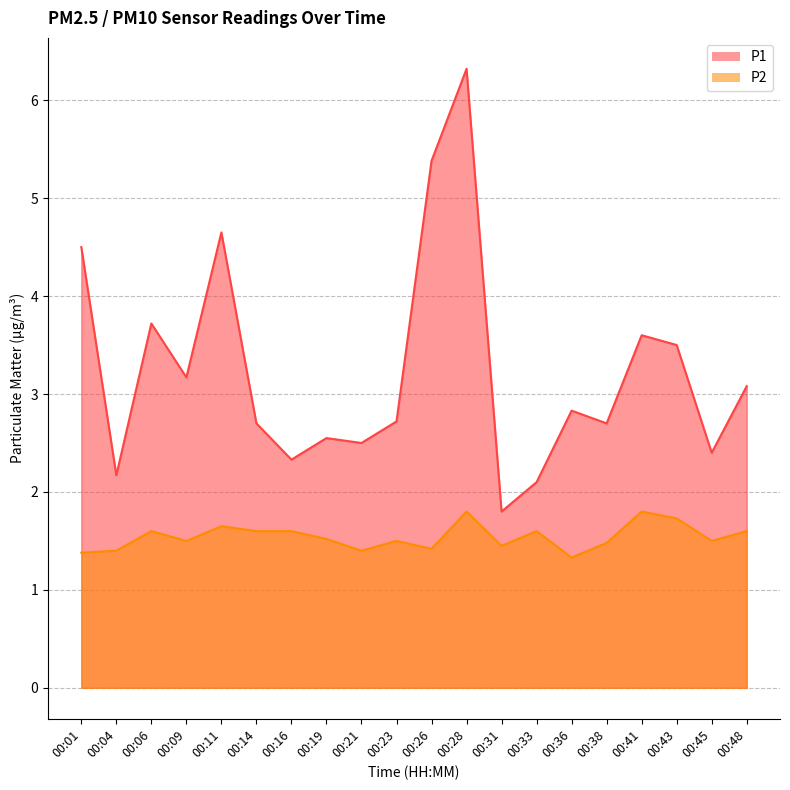

Reading left to right, what are all the values shown in this chart?

P1: 00:01=4.5	00:04=2.2	00:06=3.7	00:09=3.2	00:11=4.7	00:14=2.7	00:16=2.3	00:19=2.5	00:21=2.5	00:23=2.7	00:26=5.4	00:28=6.3	00:31=1.8	00:33=2.1	00:36=2.8	00:38=2.7	00:41=3.6	00:43=3.5	00:45=2.4	00:48=3.1
P2: 00:01=1.4	00:04=1.4	00:06=1.6	00:09=1.5	00:11=1.6	00:14=1.6	00:16=1.6	00:19=1.5	00:21=1.4	00:23=1.5	00:26=1.4	00:28=1.8	00:31=1.4	00:33=1.6	00:36=1.3	00:38=1.5	00:41=1.8	00:43=1.7	00:45=1.5	00:48=1.6